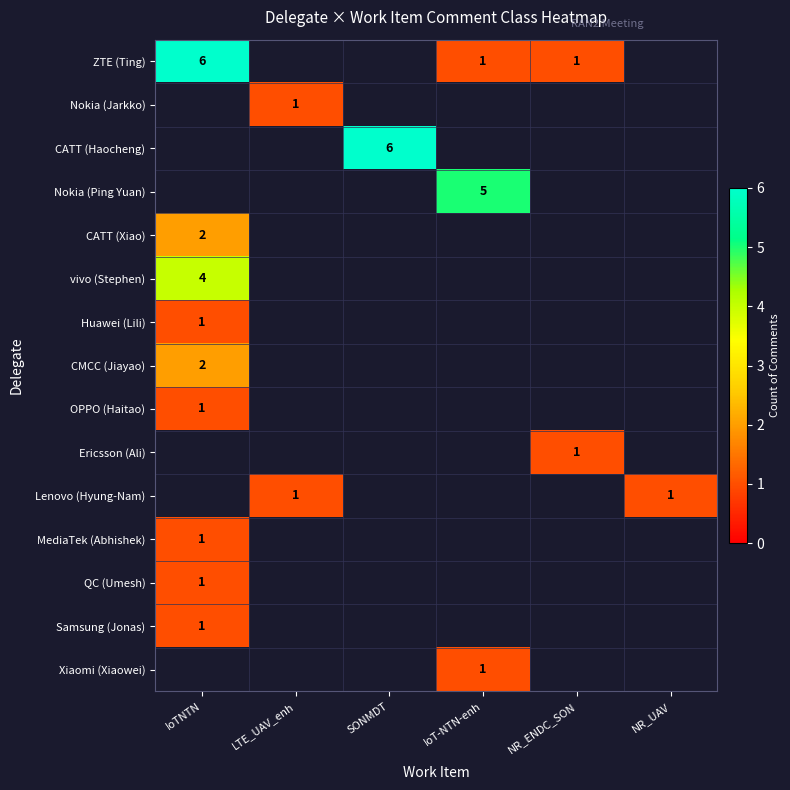

Is it true that CATT (Haocheng) equals 6 at SONMDT?

True